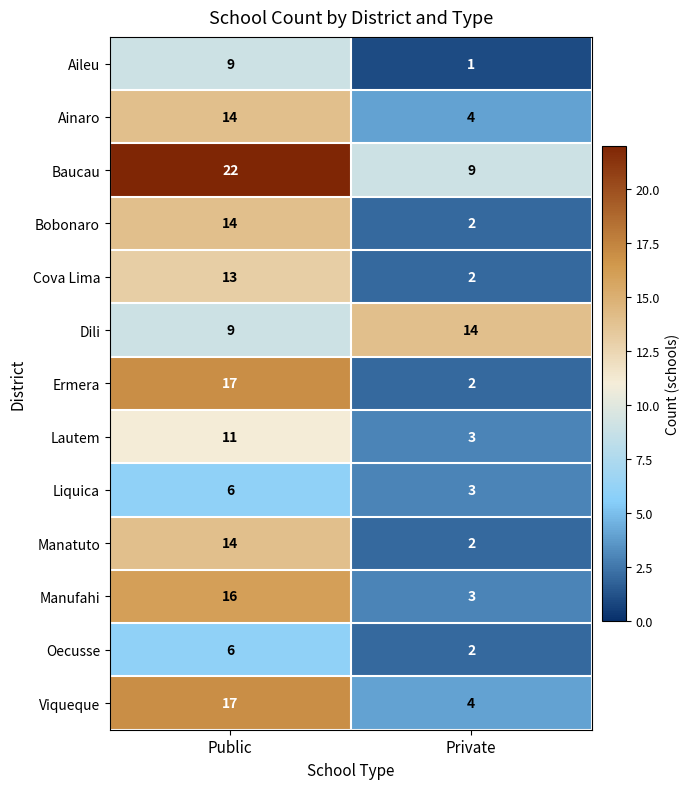

True or false: Manufahi has a value of 5 at Private.

False